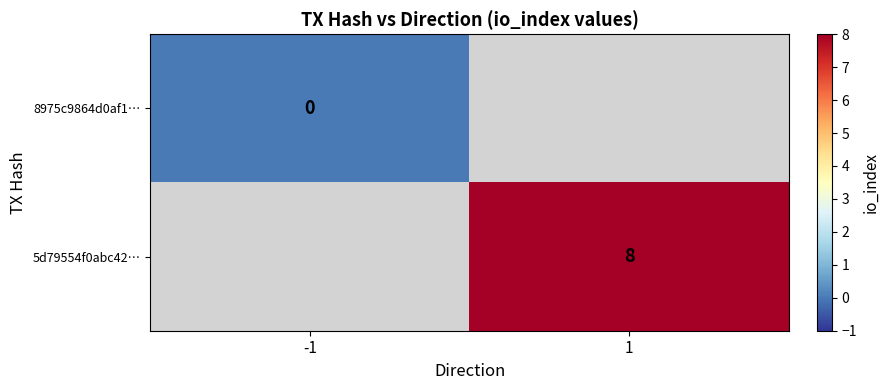

Is it true that 5d79554f0abc42… equals 8 at 1?

True